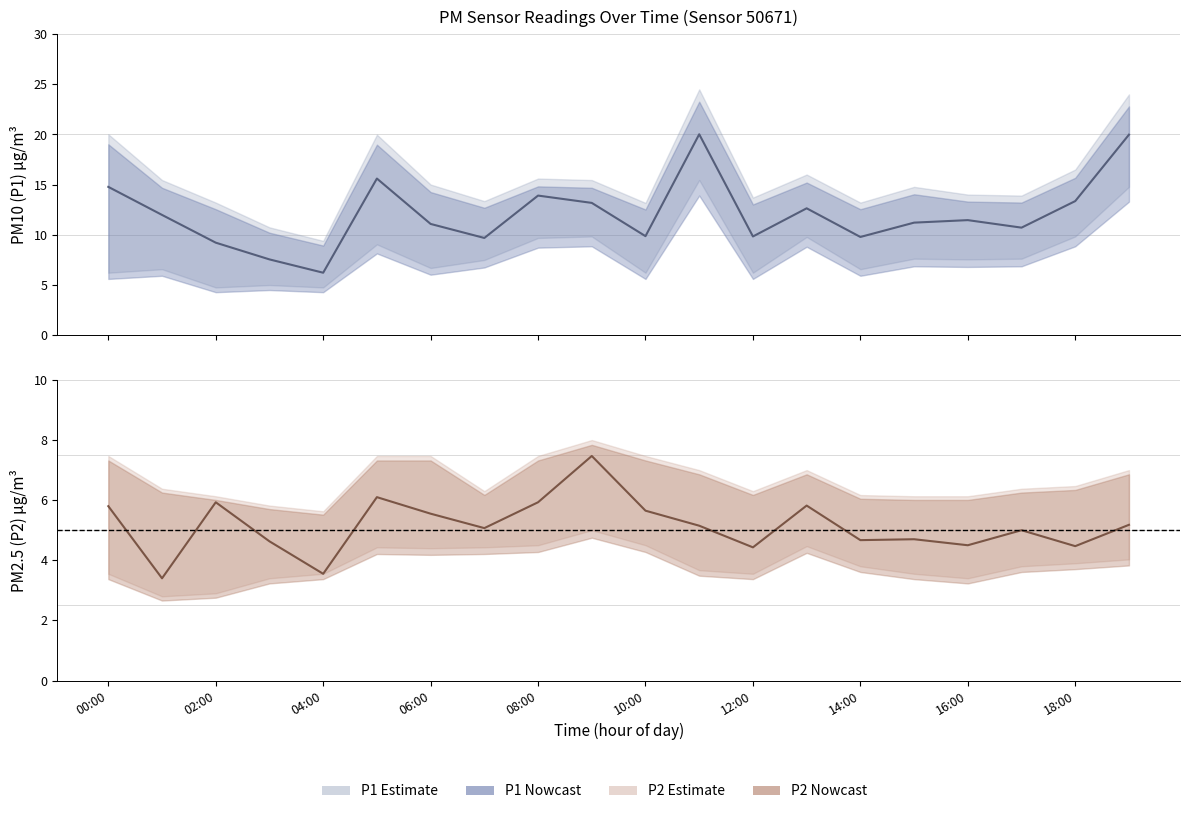

Does the chart display data point markers on the line(s)?

No